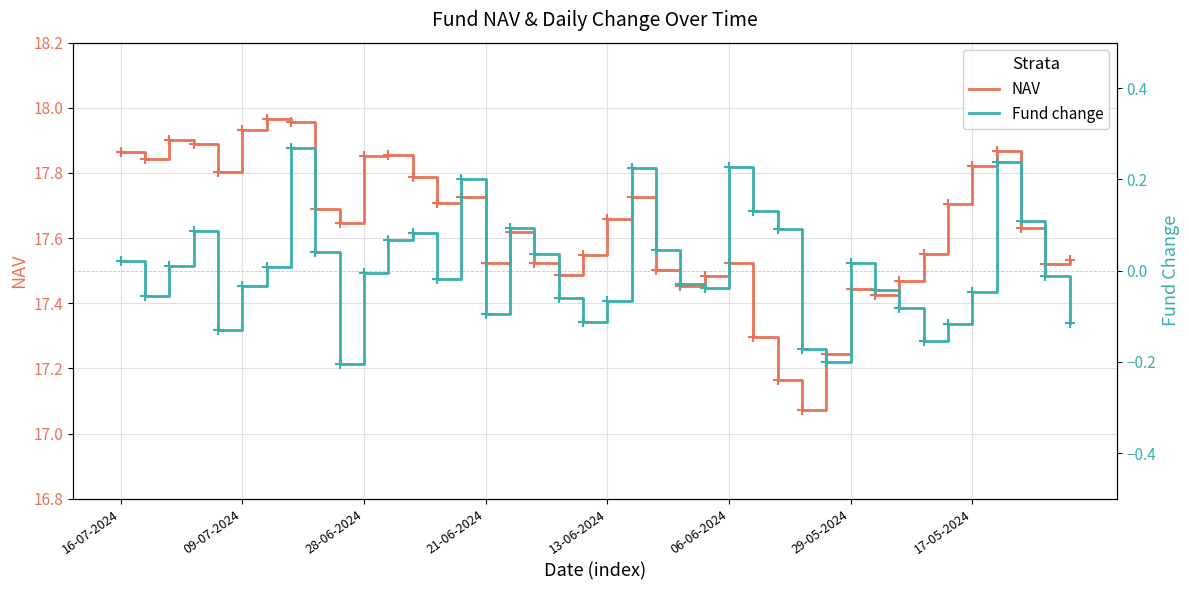

At how many categories does at least one series exceed 0?

40